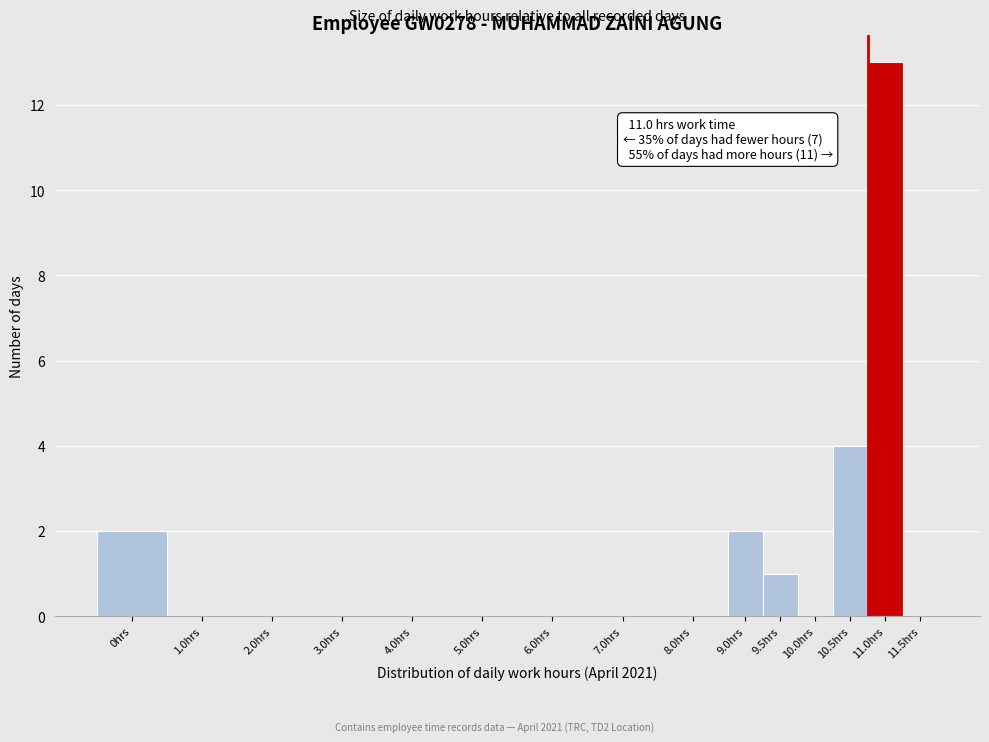

Reading left to right, extract all data points from this chart.

0hrs=2	1.0hrs=0	2.0hrs=0	3.0hrs=0	4.0hrs=0	5.0hrs=0	6.0hrs=0	7.0hrs=0	8.0hrs=0	9.0hrs=2	9.5hrs=1	10.0hrs=0	10.5hrs=4	11.0hrs=13	11.5hrs=0